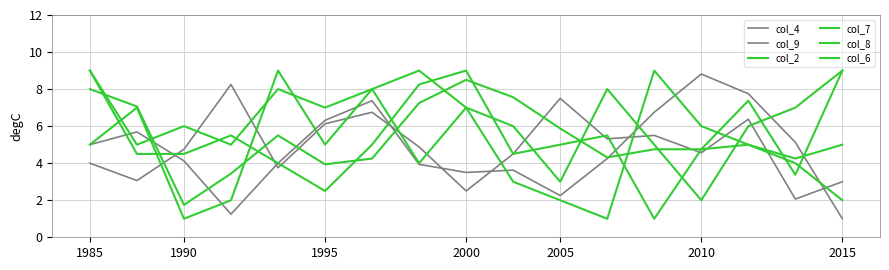

At which category does col_2 reach its first local valley?

1990